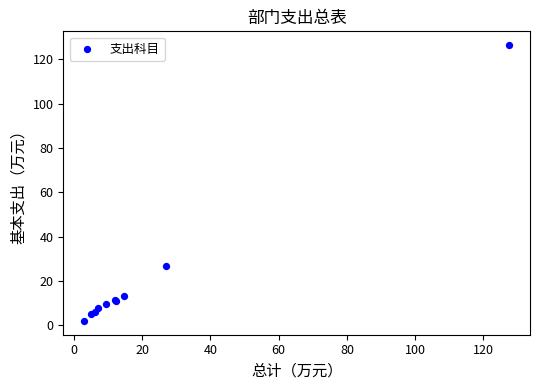

What Y value in the scatter plot is closest to 64?

27.0